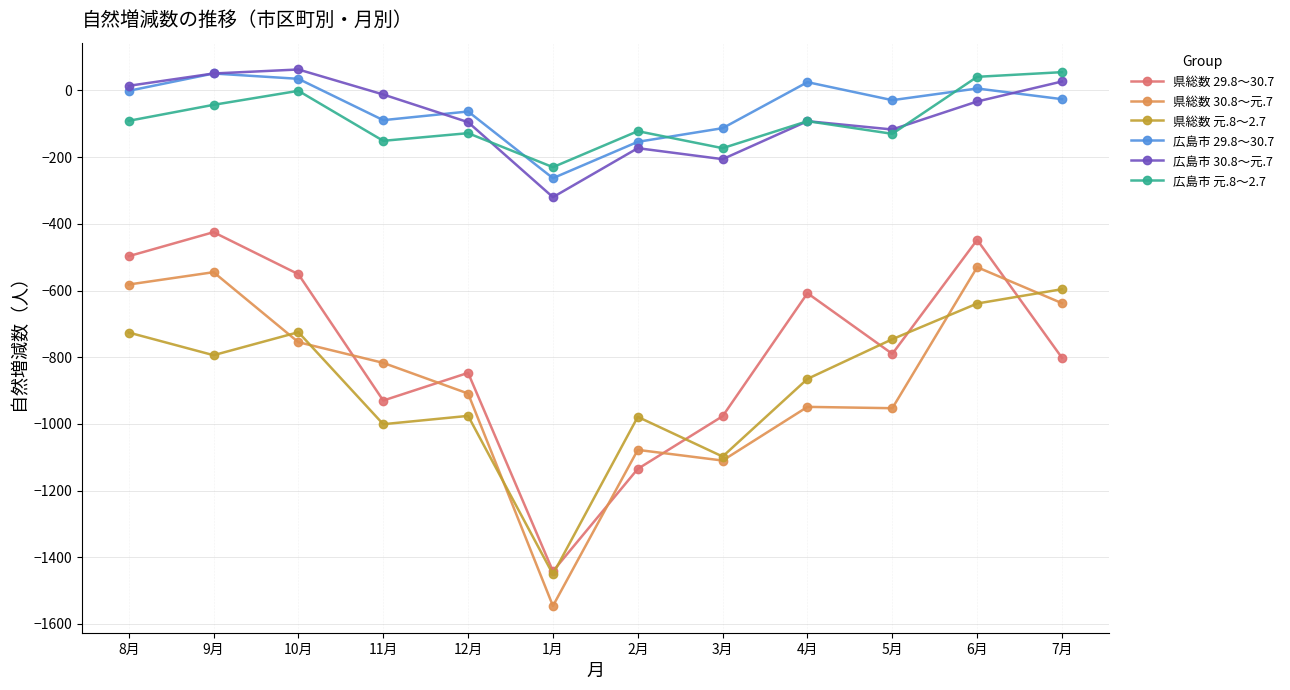

True or false: 広島市 30.8～元.7 and 県総数 29.8～30.7 intersect in this chart.

False